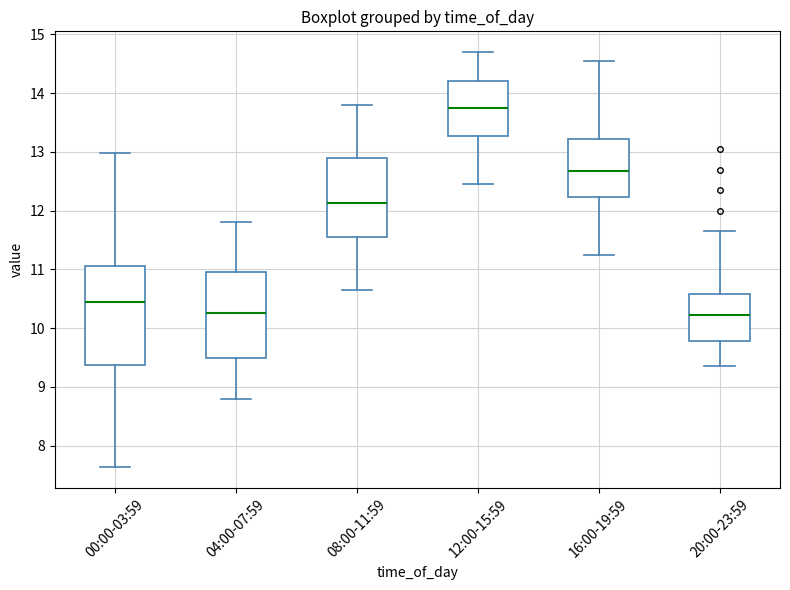

Comparing the boxes themselves (not the whiskers), which one is the tallest?

00:00-03:59